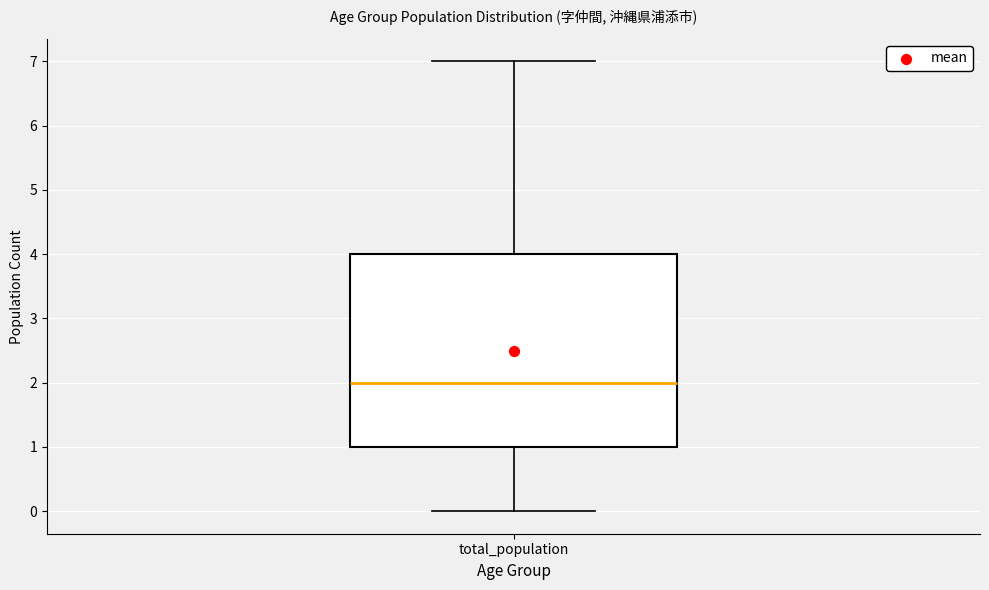

Where does the median line of the box for total_population sit on the y-axis? The values are not printed on the chart, so give them approximately, as read against the axis.

2